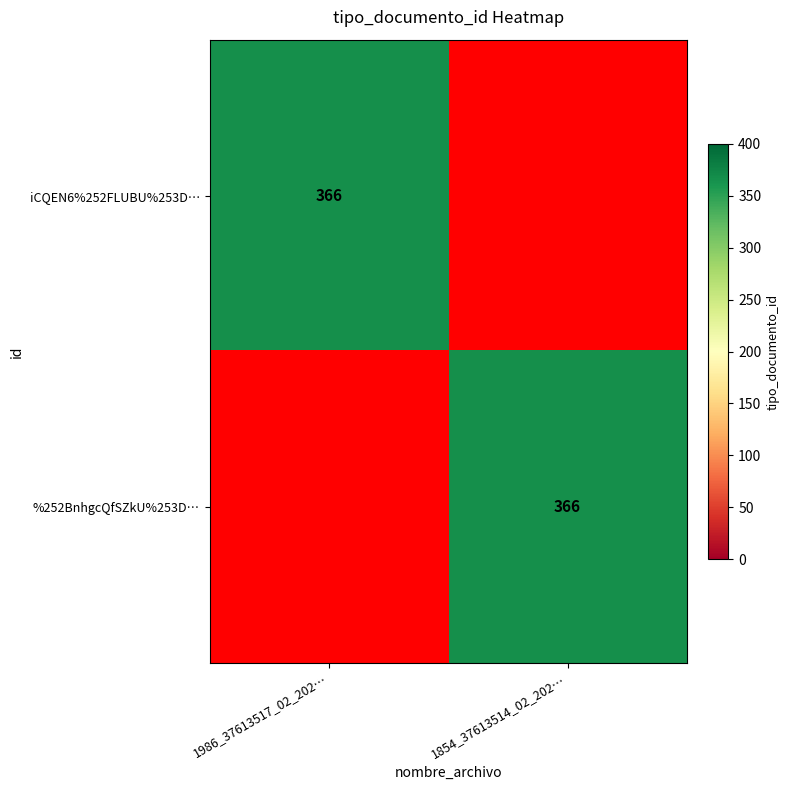

At how many categories does at least one series exceed 312?

2